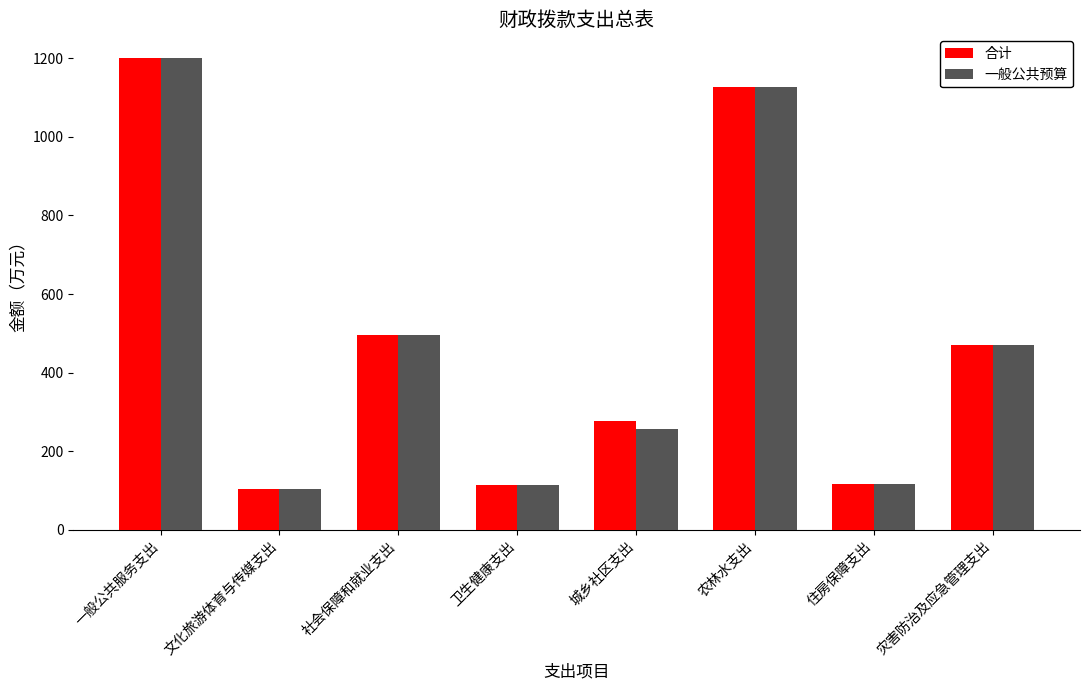

The 合计 series shows 733.9 at 社会保障和就业支出. True or false?

False